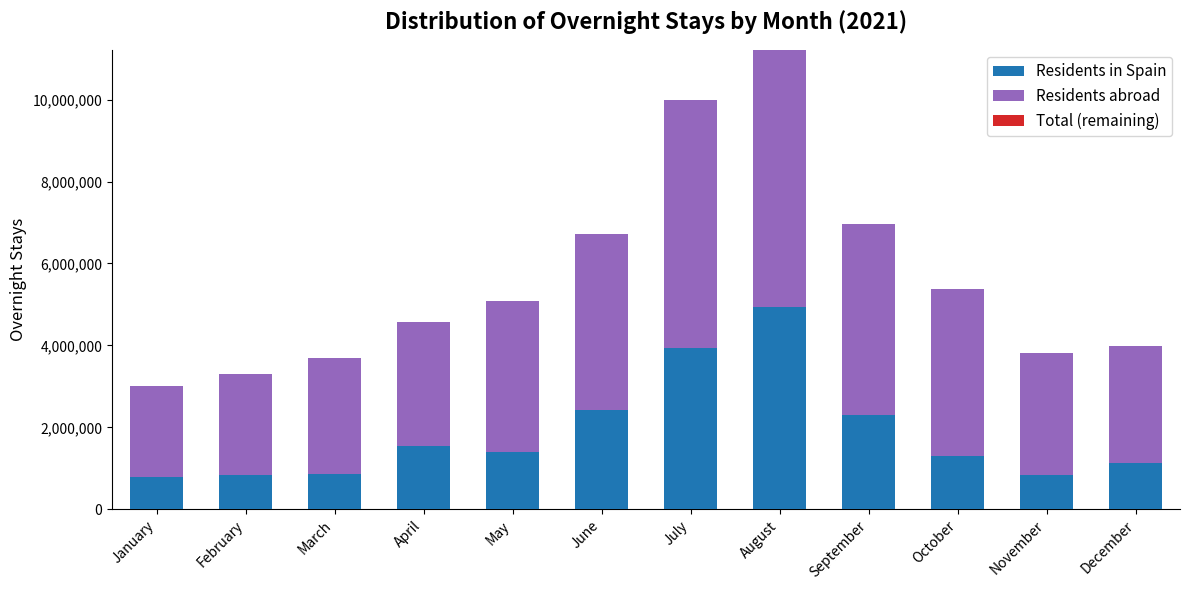

What is the sum of the Residents in Spain values at July and April?

5494544